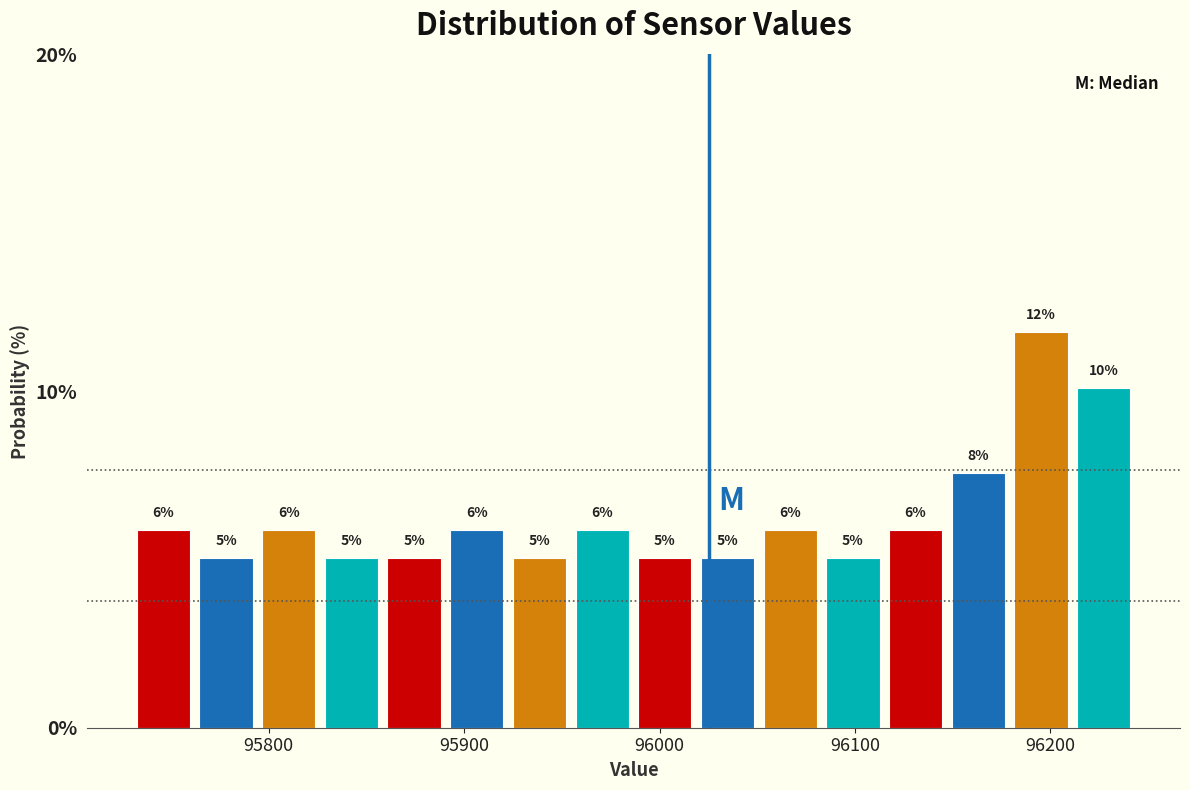

Around what value on the x-axis is the tallest bar? Give the approximate position of its centre, as read against the axis.

96200